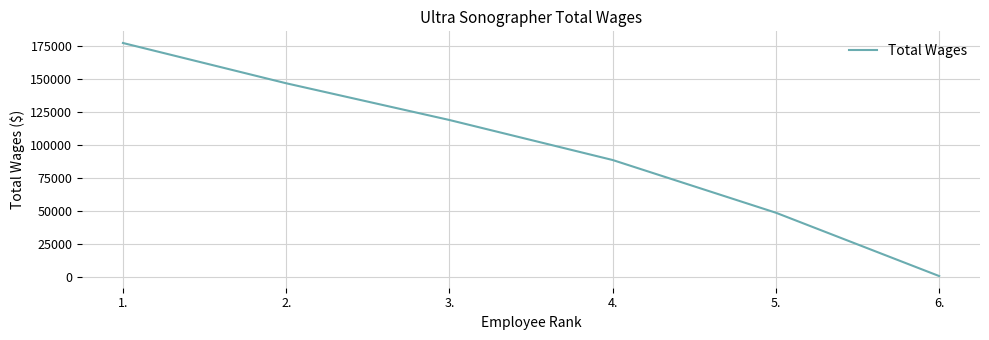

What is the sum of all values?

583147